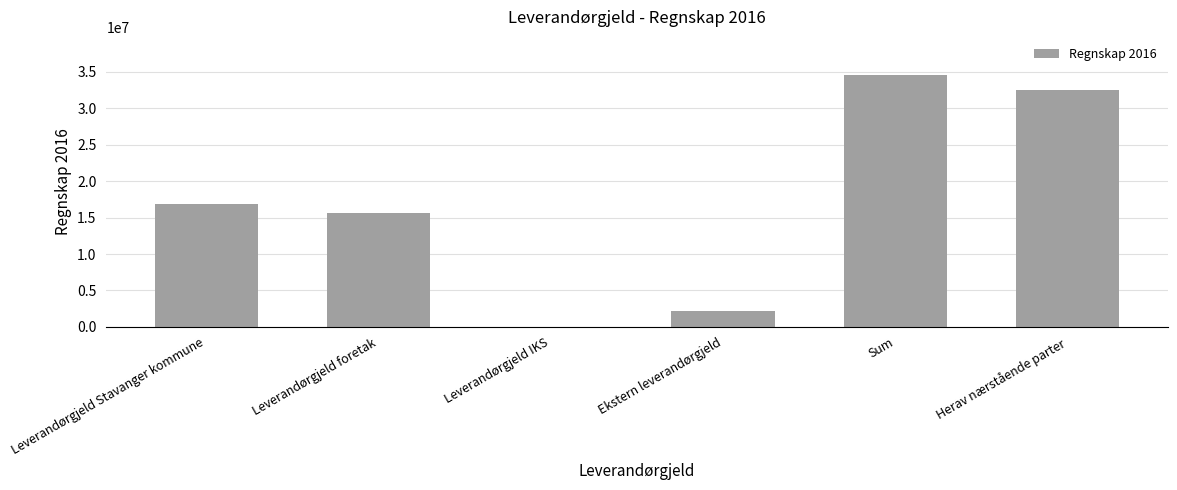

What is the greatest value displayed?

34610874.8